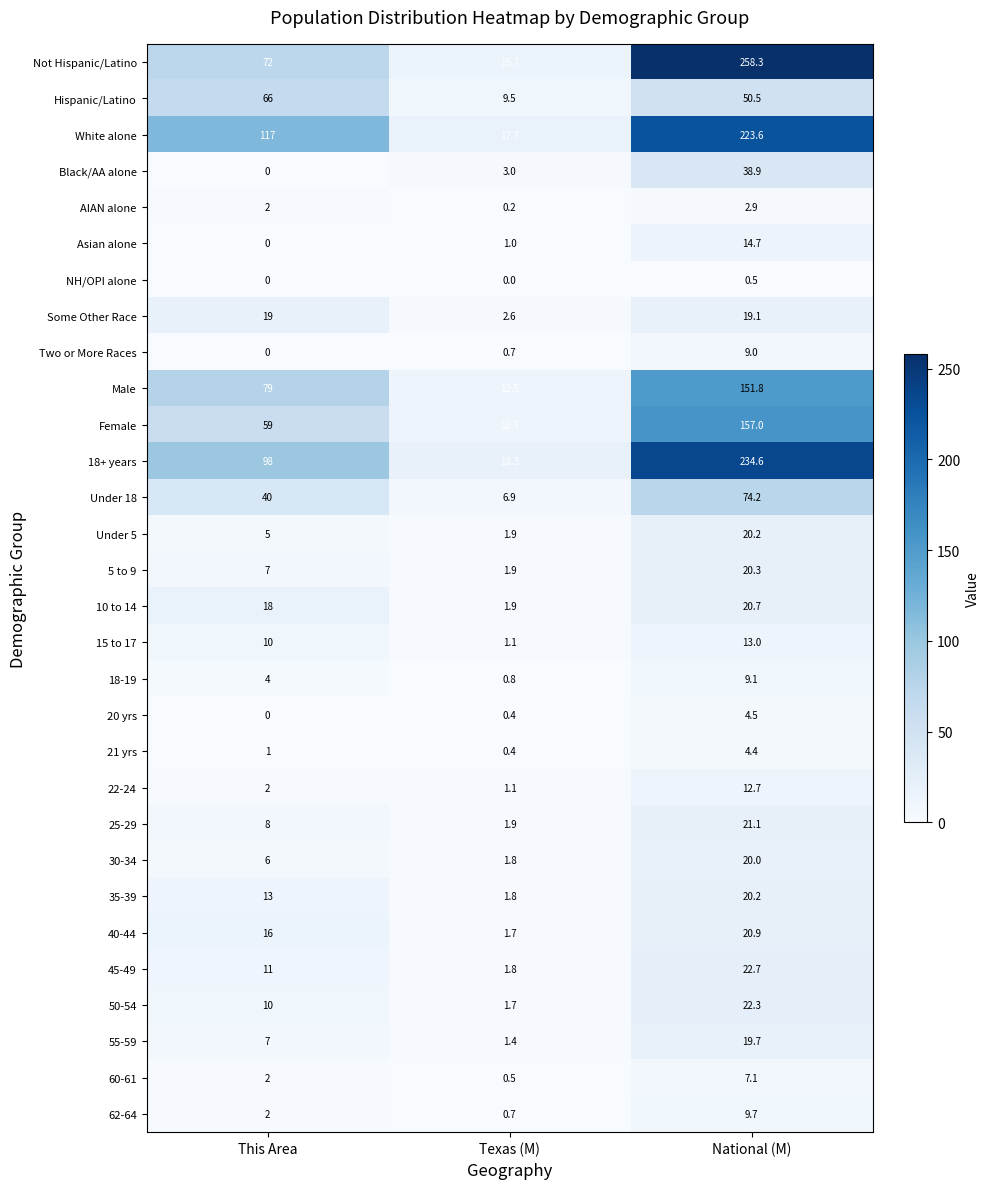

Which series has the largest range (max minus min)?

Not Hispanic/Latino